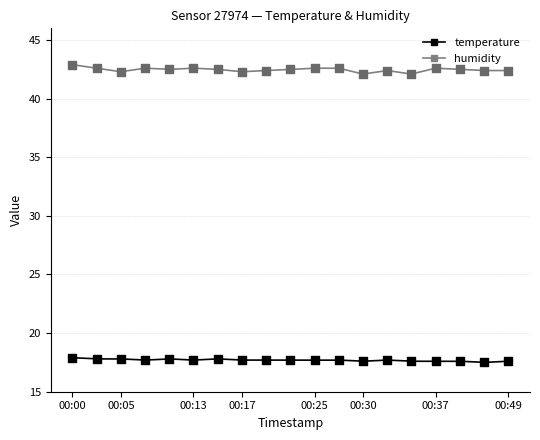

Which series contains the highest Y value?

humidity